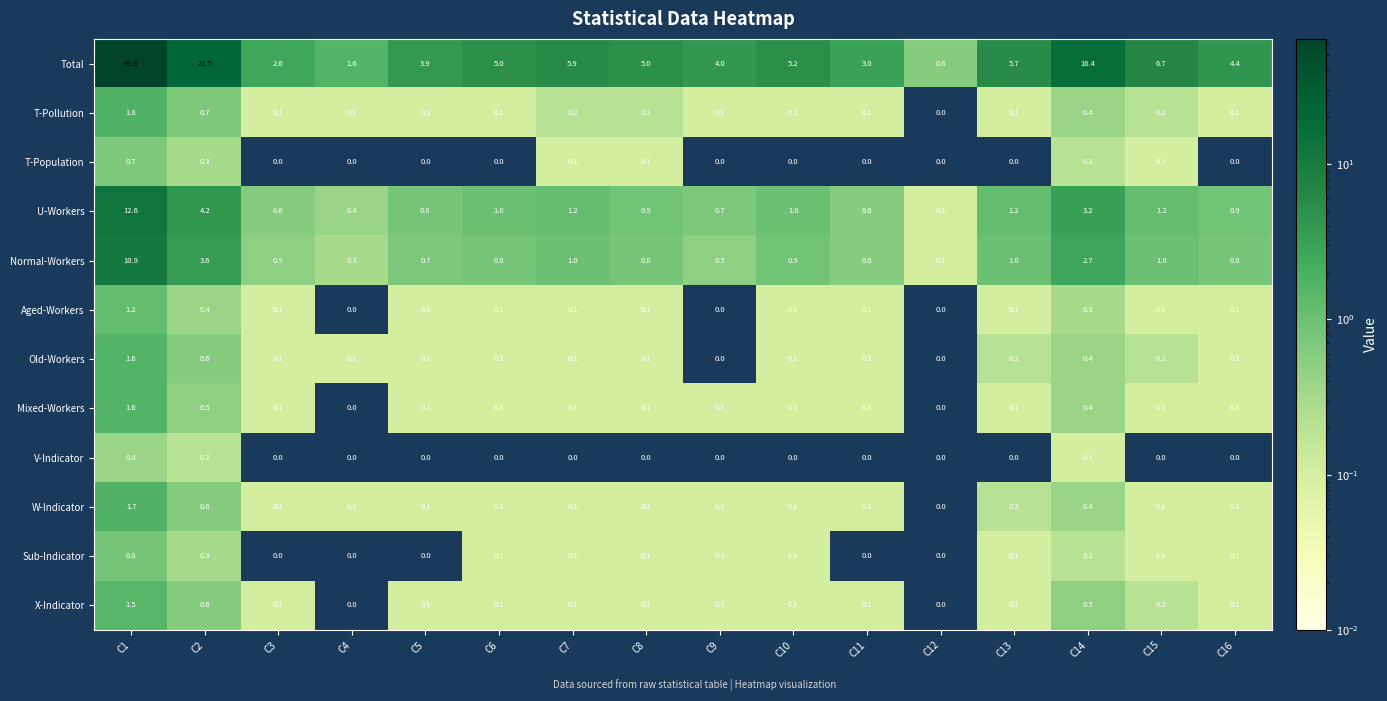

Is it true that T-Population equals 0.1 at C8?

True